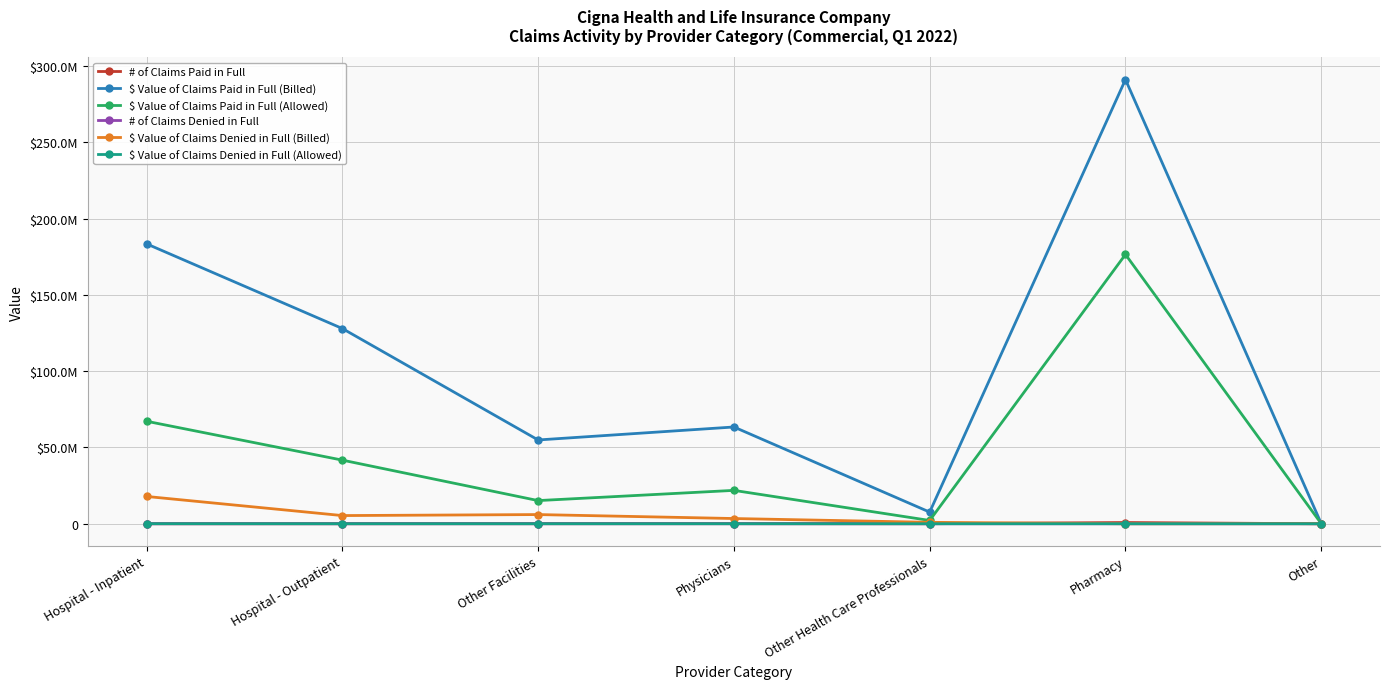

Is this an area chart (filled region under the line)?

No